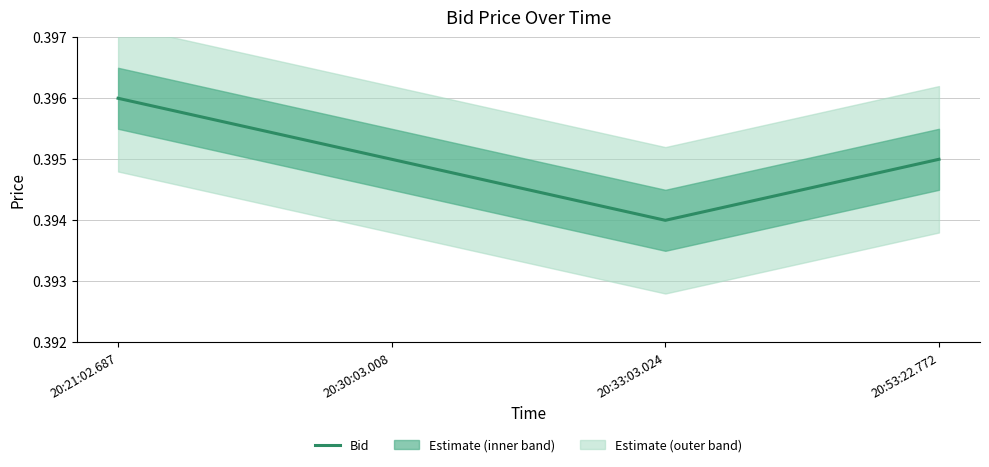

What is the label of the 2nd point from the right?

20:33:03.024